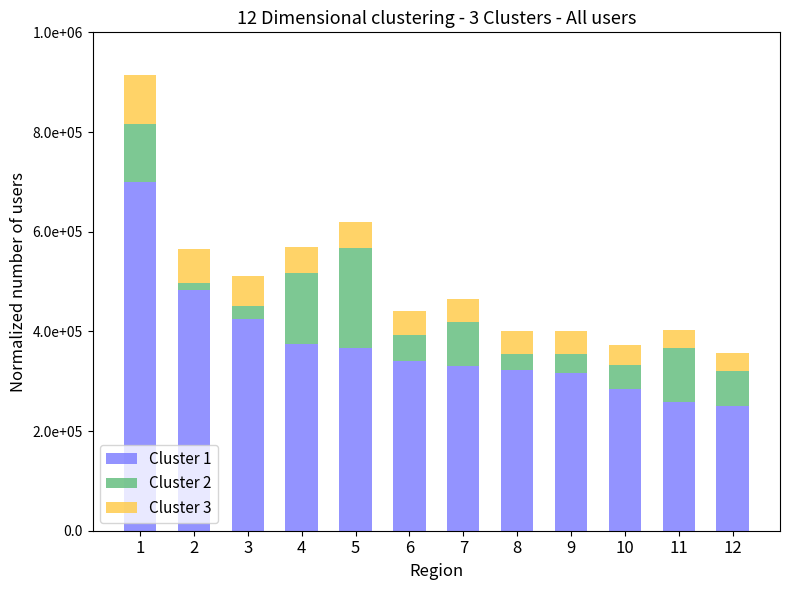

At 6, list the series in order from largest to smallest.

Cluster 1, Cluster 2, Cluster 3